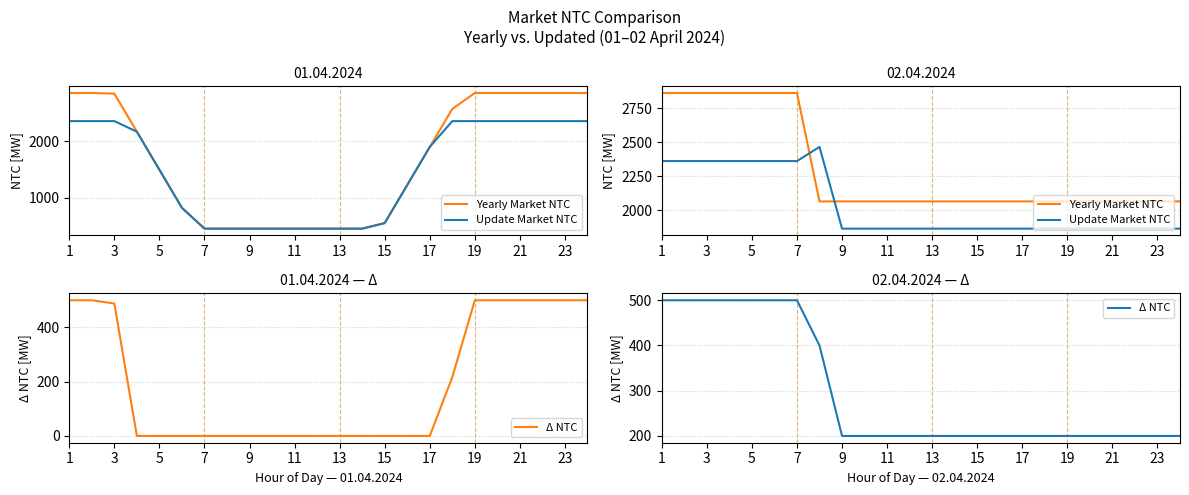

Which series has the widest spread of values?

Yearly Market NTC